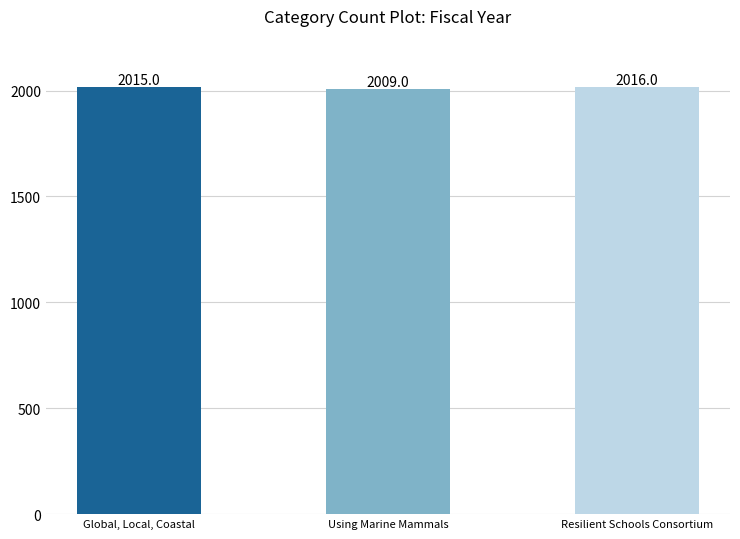

The value at Using Marine Mammals is 3103. True or false?

False